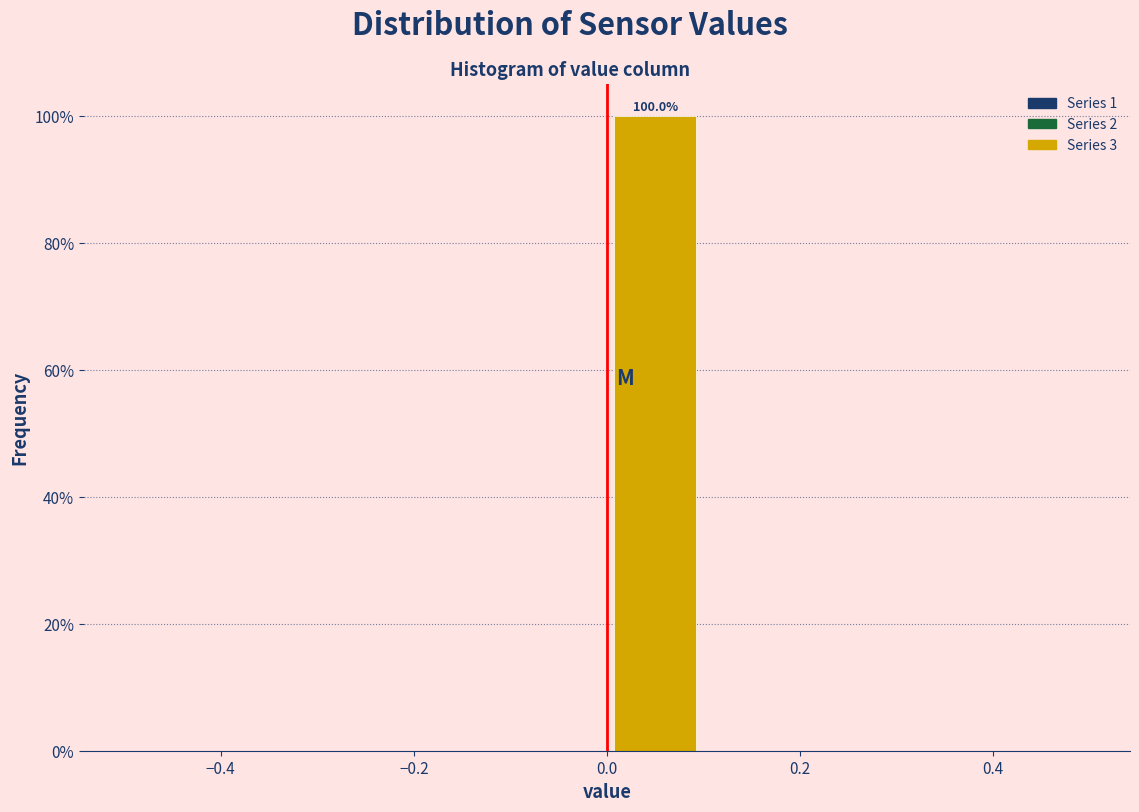

Which range on the x-axis has the tallest bar?

0.0 to 0.1